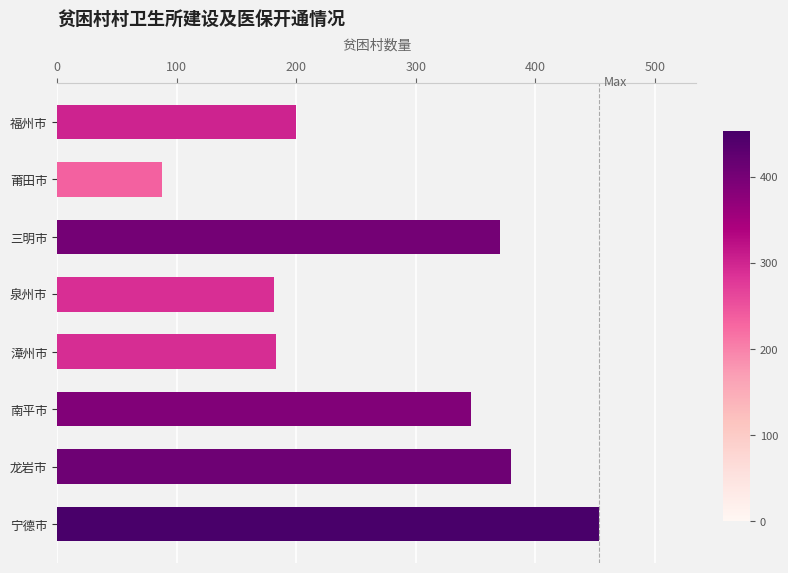

What is the change in value from 三明市 to 南平市?

-24